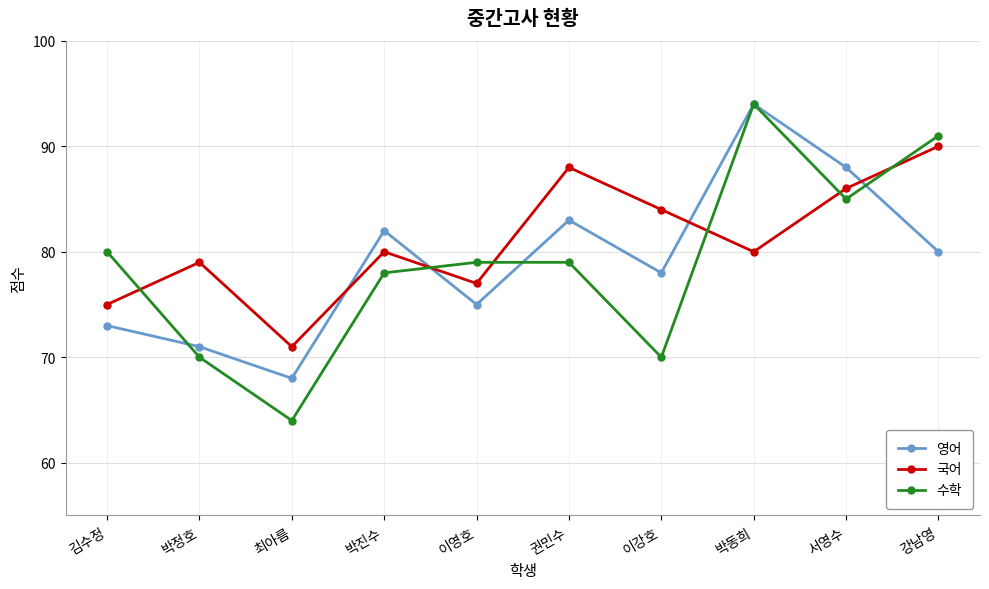

Which series changed the most between 최아름 and 권민수?

국어